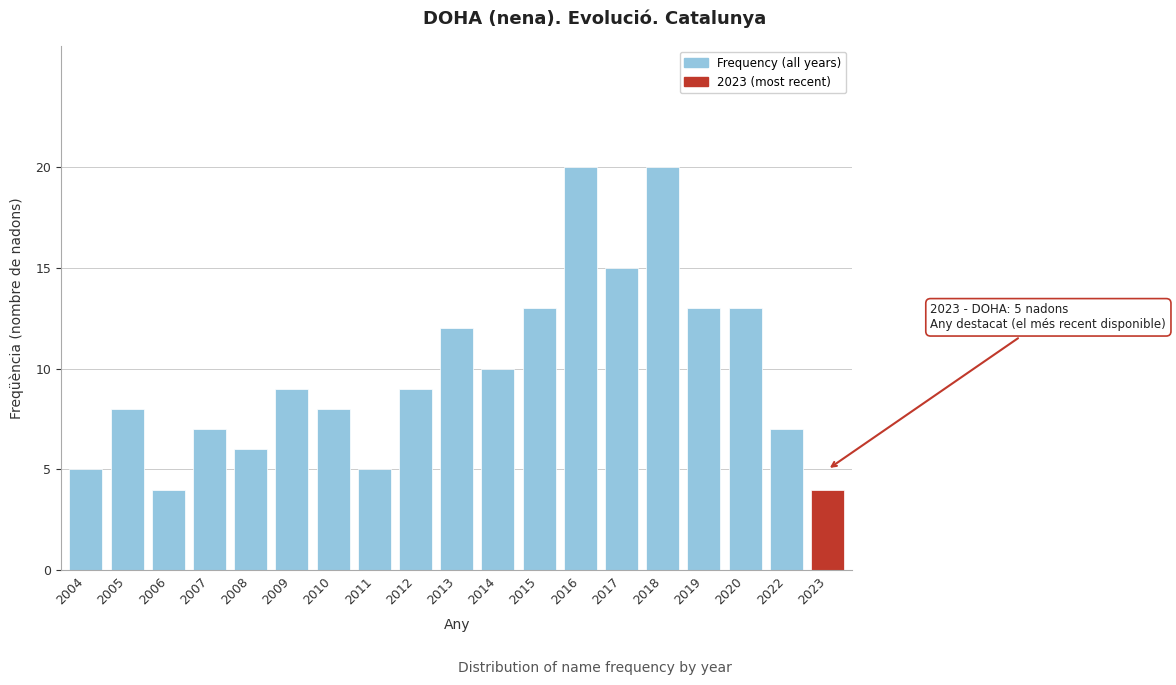

Reading left to right, what are all the values shown in this chart?

5	8	4	7	6	9	8	5	9	12	10	13	20	15	20	13	13	7	4